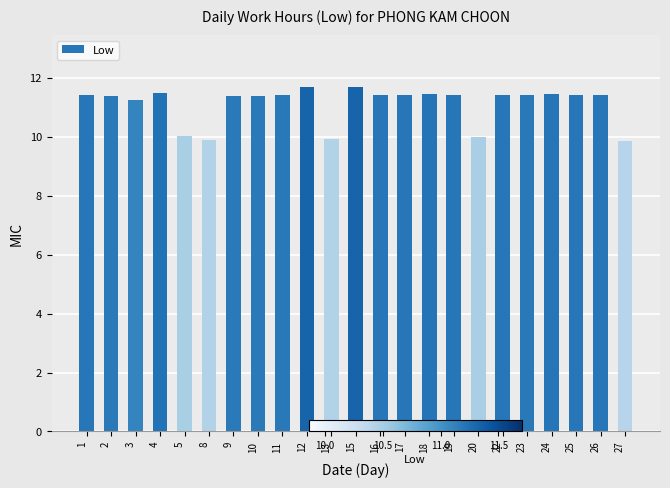

What is the ratio of the value at 13 to the value at 4?

0.9